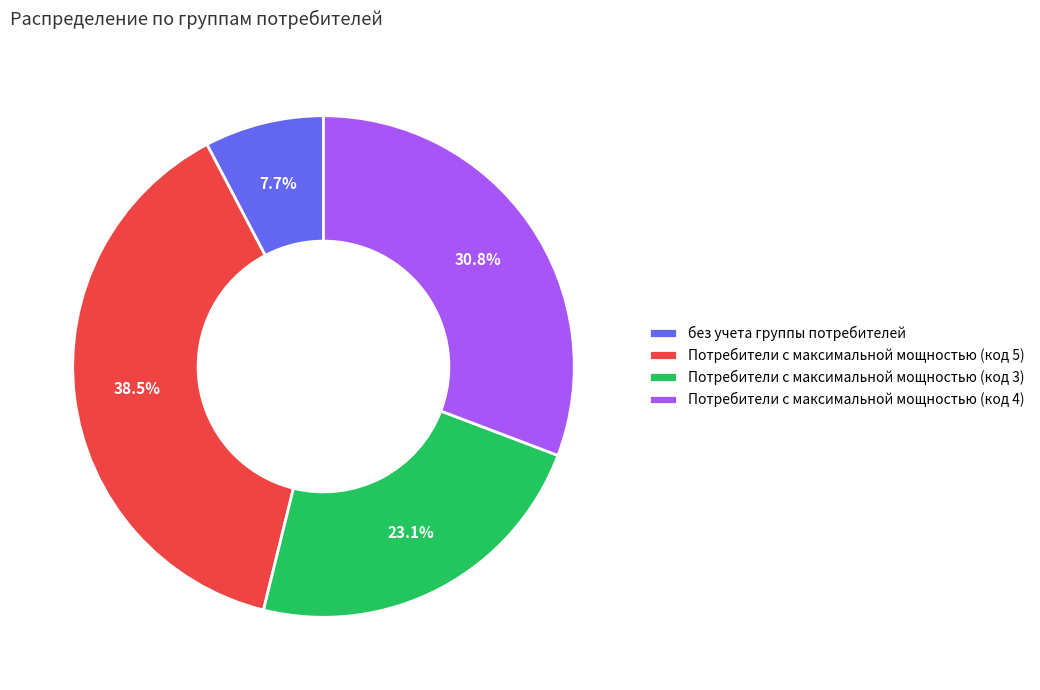

Which slice is the smallest?

без учета группы потребителей